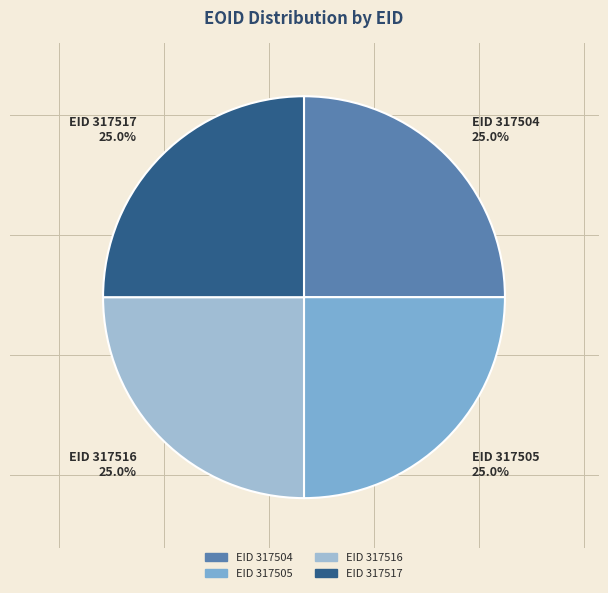

Is there a majority slice in this chart?

No